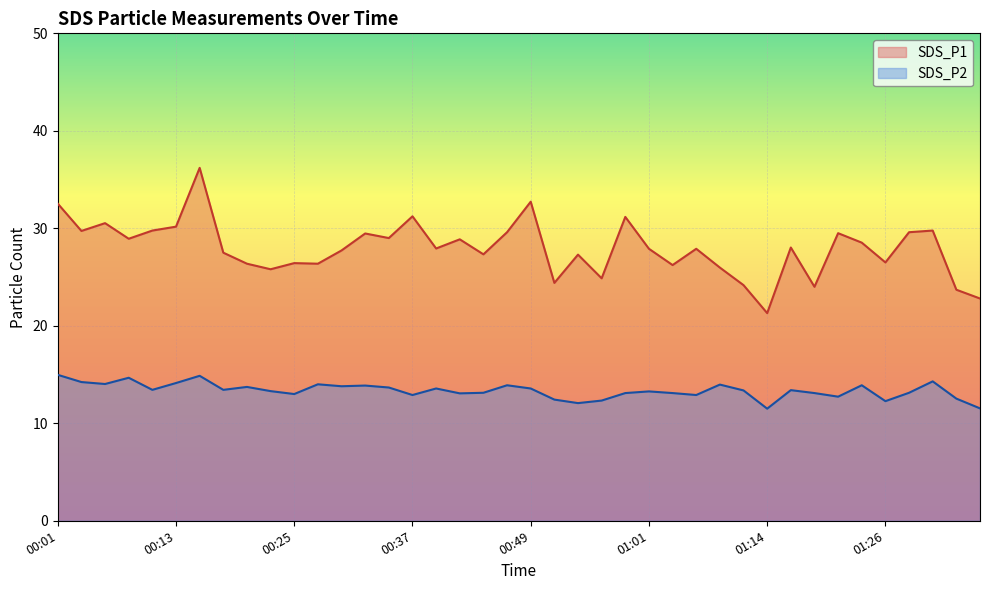

How many lines are shown in the chart?

2